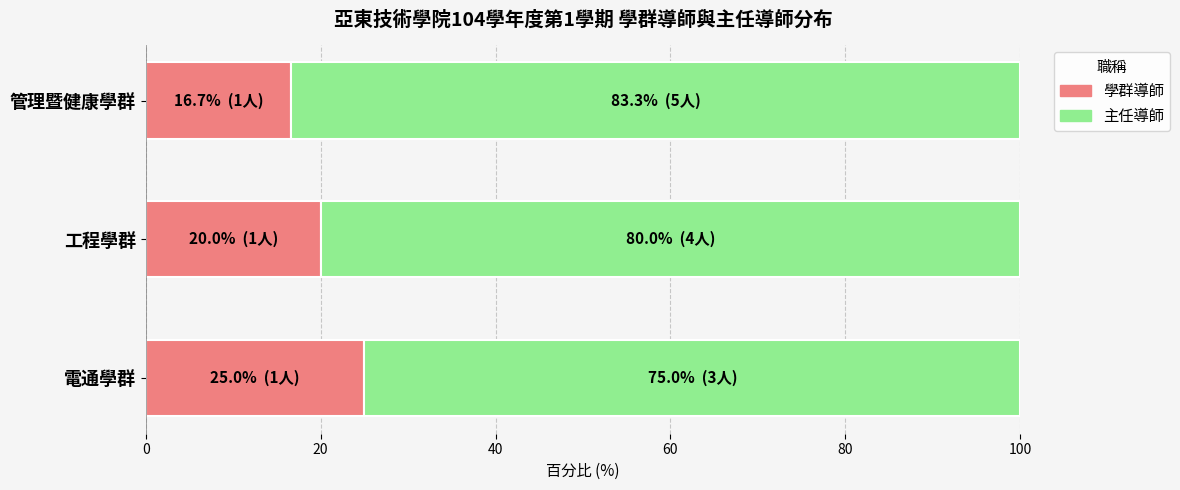

Which category has the lowest value in the 學群導師 series?

管理暨健康學群